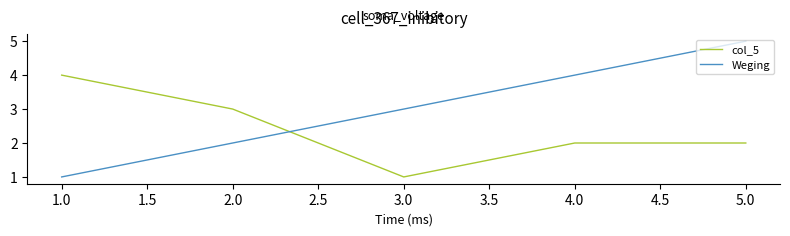

True or false: Weging and col_5 cross at least once.

True